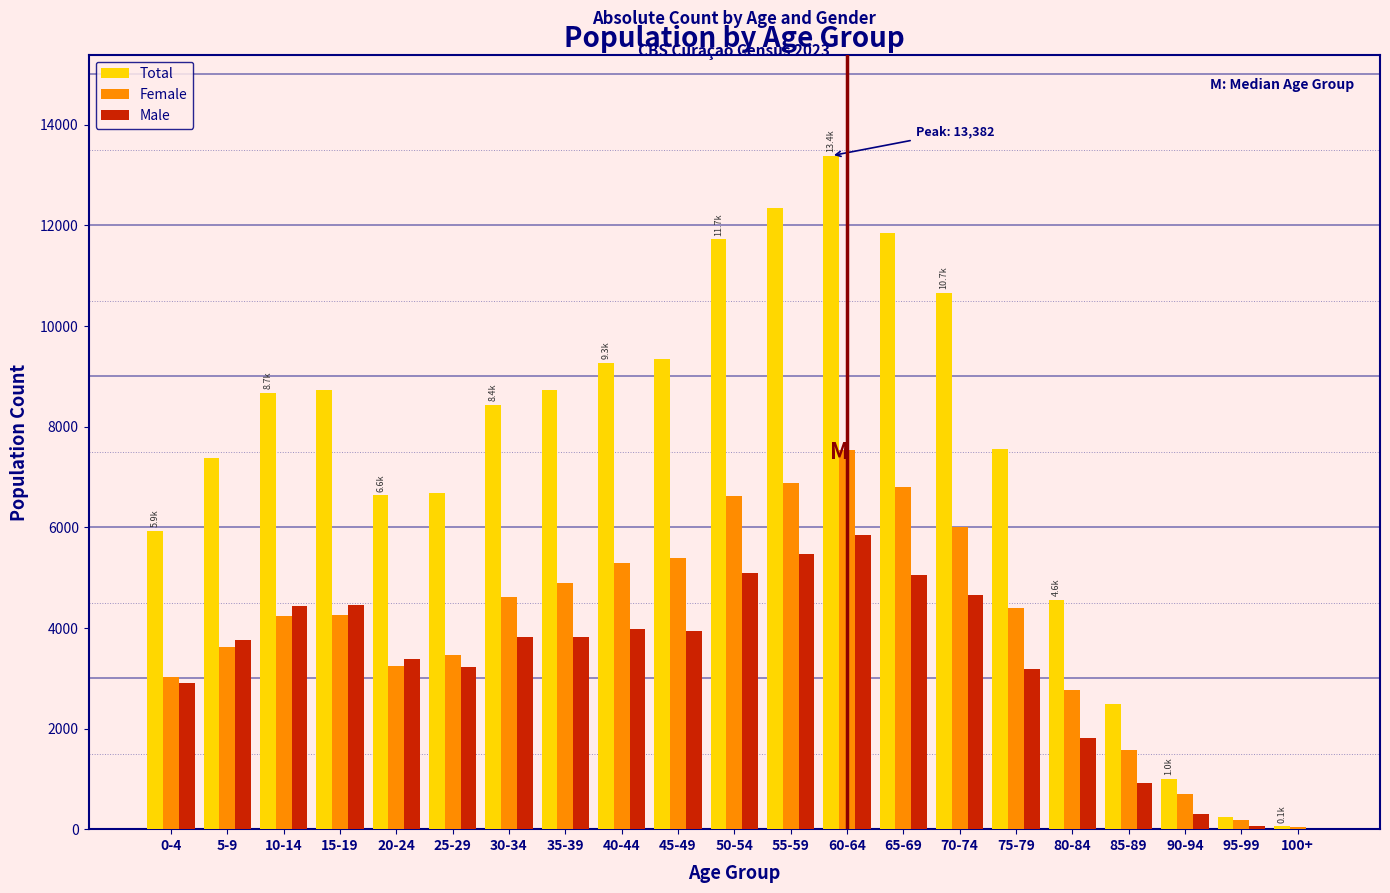

Is the value of Total at 20-24 greater than the value of Female at 90-94?

Yes